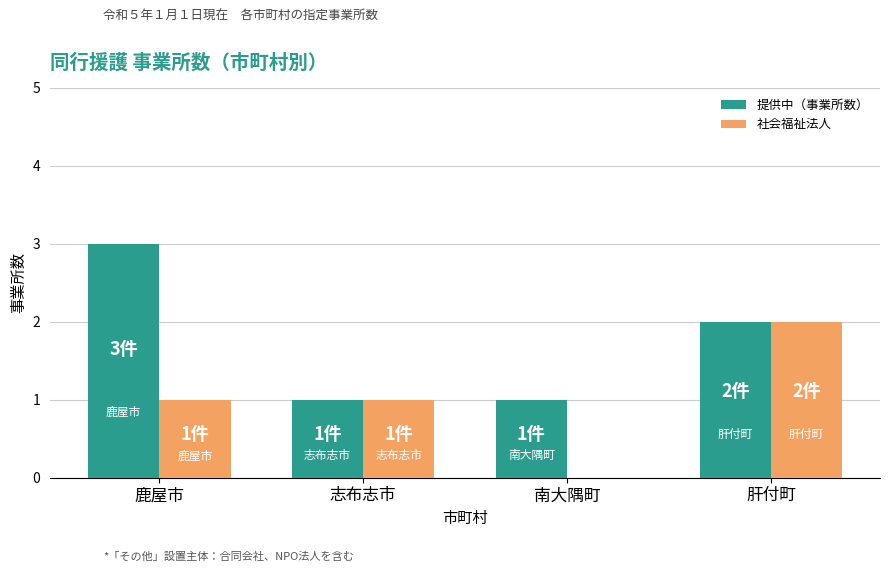

How many groups of bars are there?

4